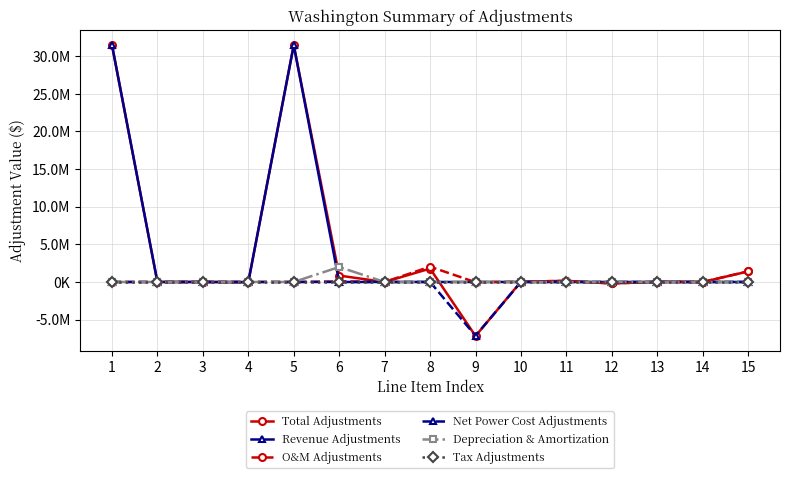

Which series has the largest range (max minus min)?

Total Adjustments